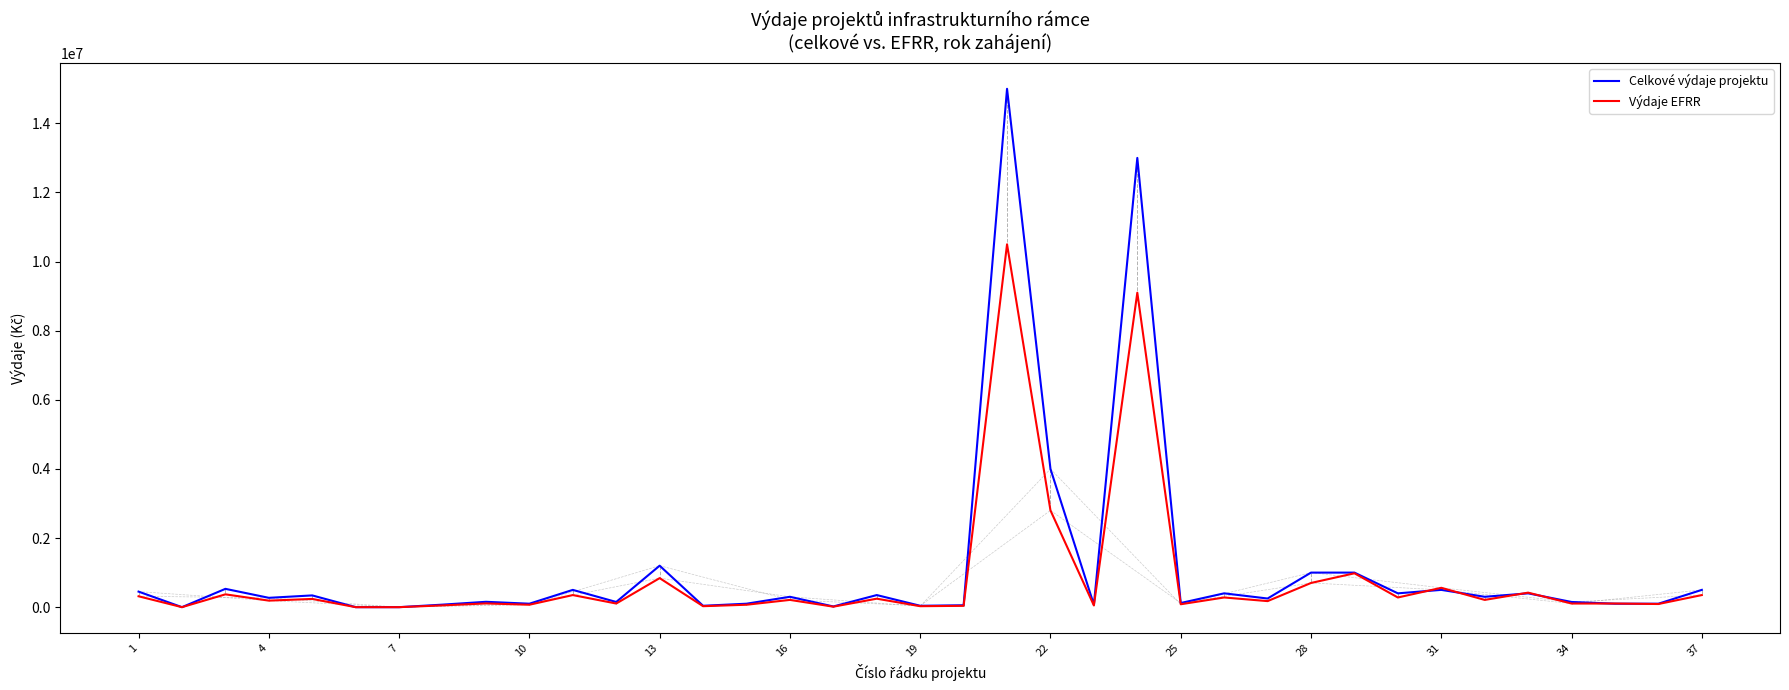

List the series in order of their peak value, lowest first.

Výdaje EFRR, Celkové výdaje projektu